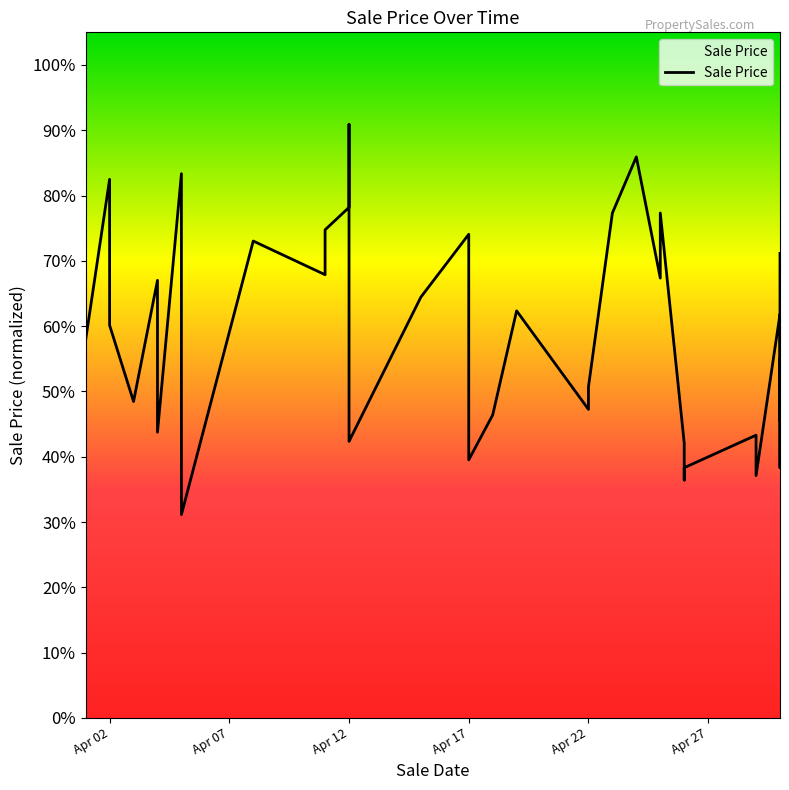

How many points are lower than both their immediate neighbors (excluding endpoints)?

12